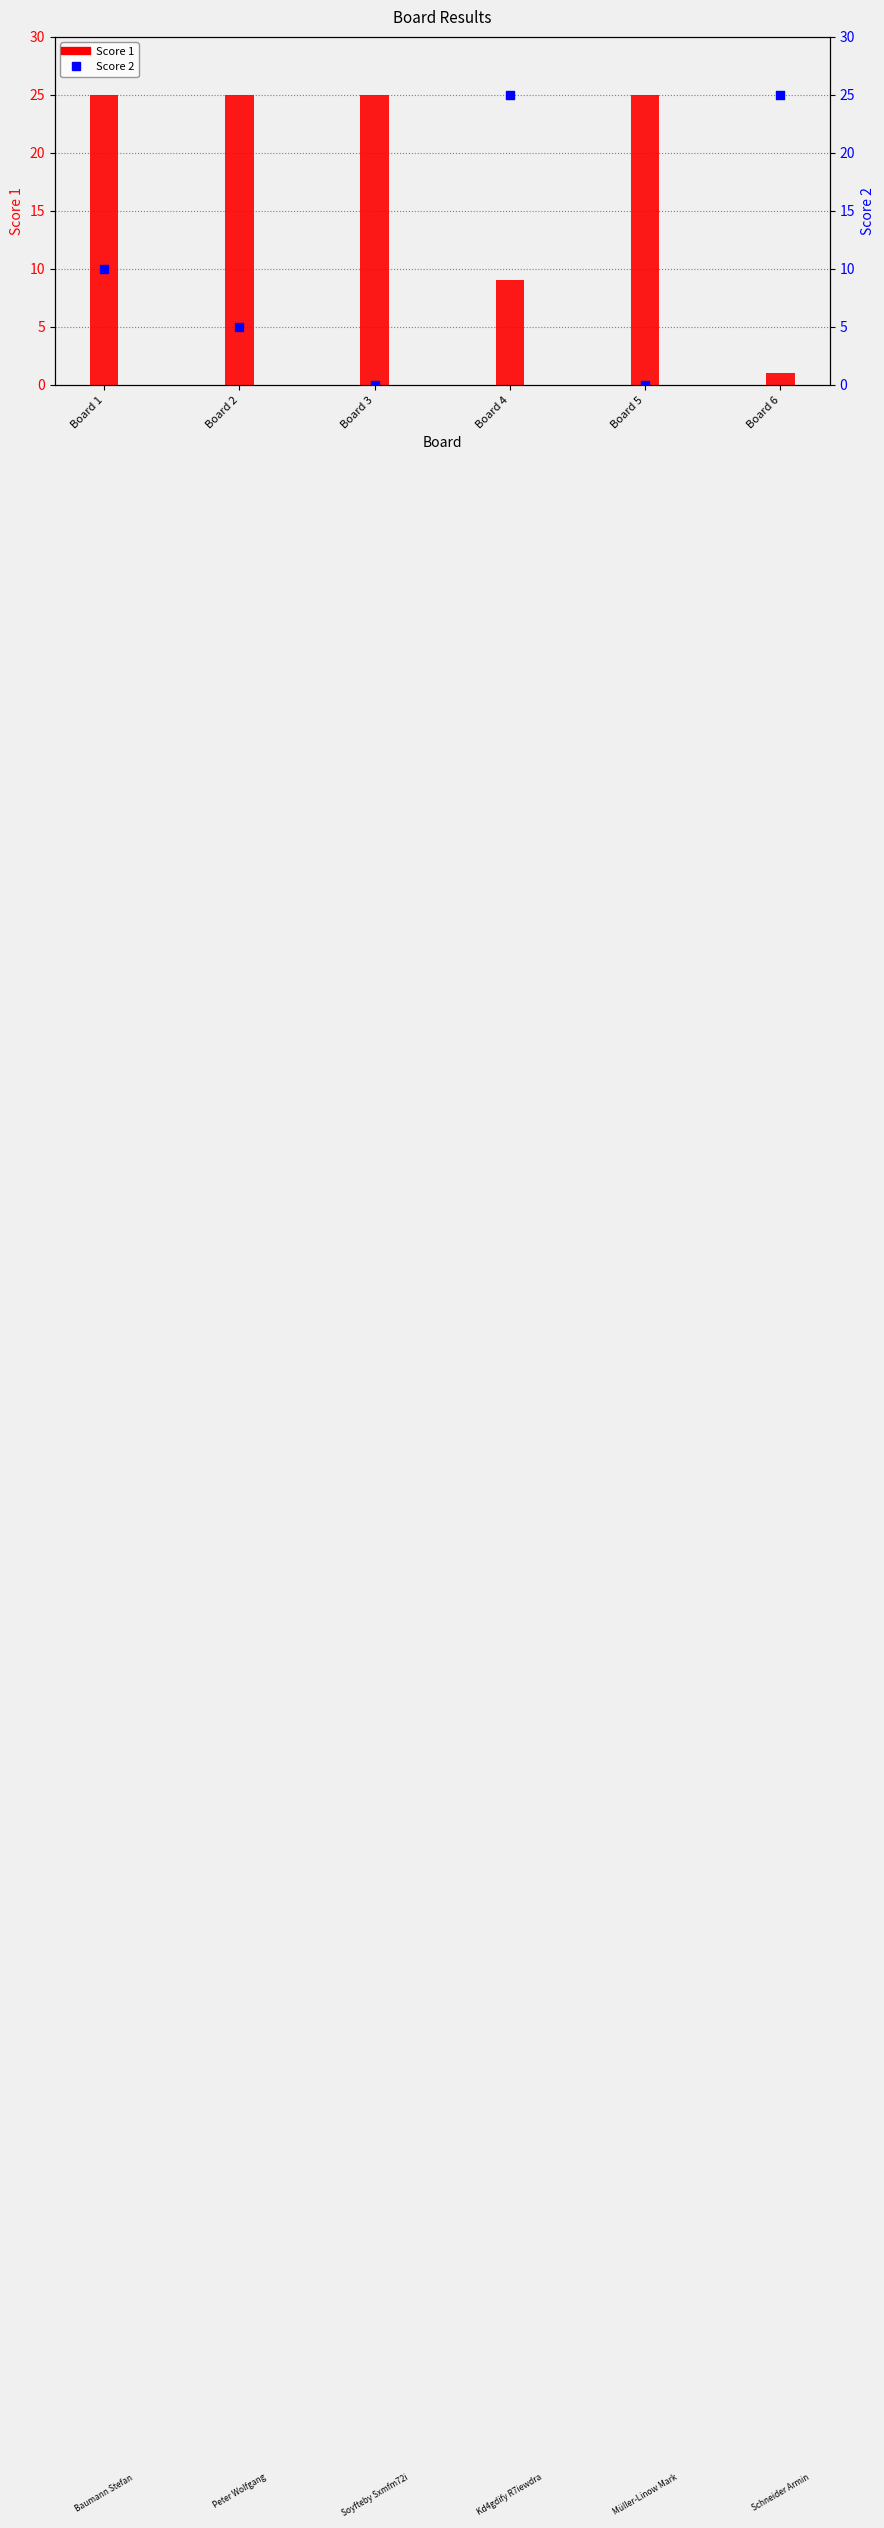

At how many categories does at least one series exceed 3?

6